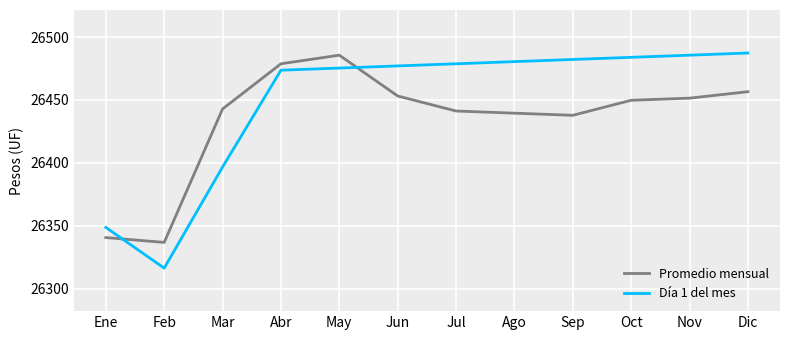

List the series in order of their overall mean, highest first.

Día 1 del mes, Promedio mensual